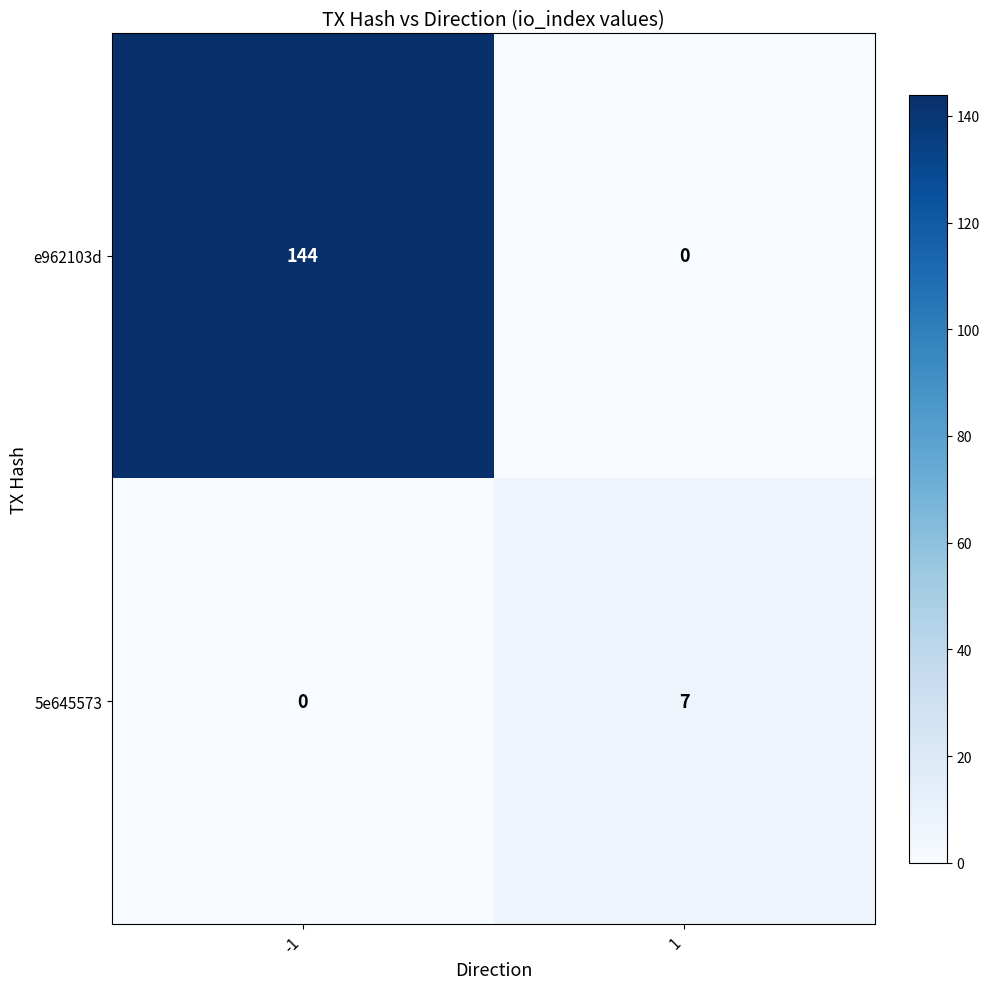

Is it true that e962103d equals 0 at 1?

True